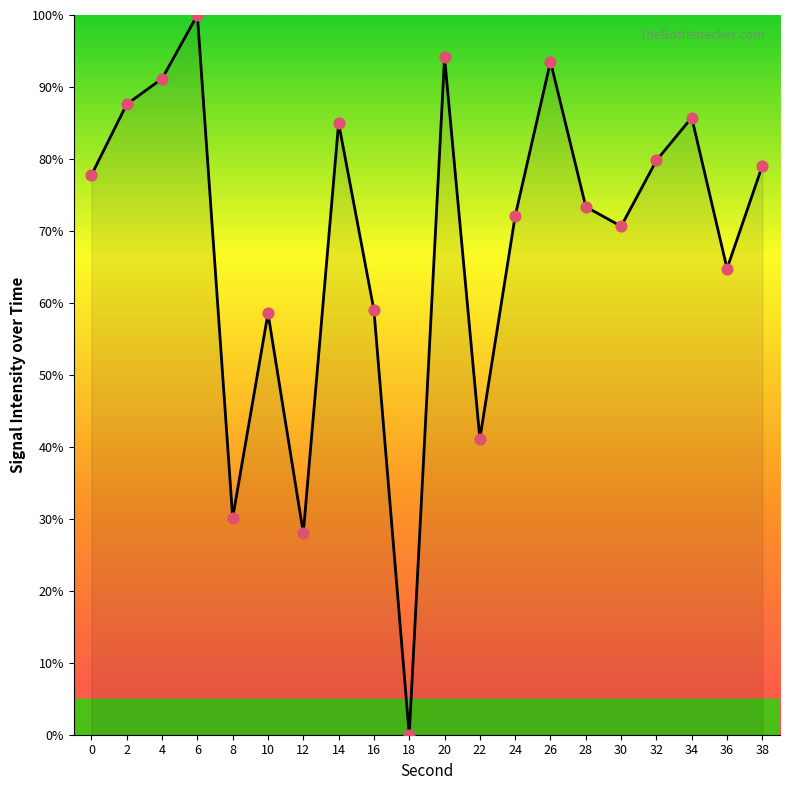

What is the ratio of the value at 0 to the value at 28?

1.1